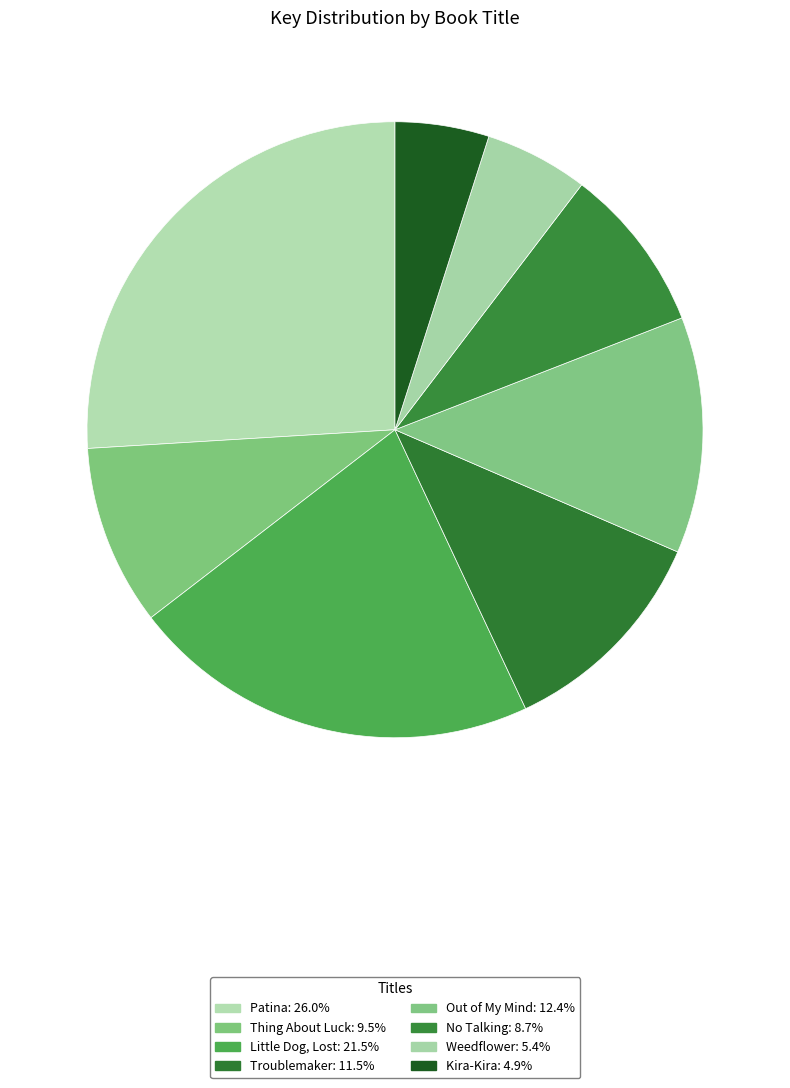

To the nearest percent, what is the difference between the Kira-Kira and Thing About Luck slice percentages?

5%